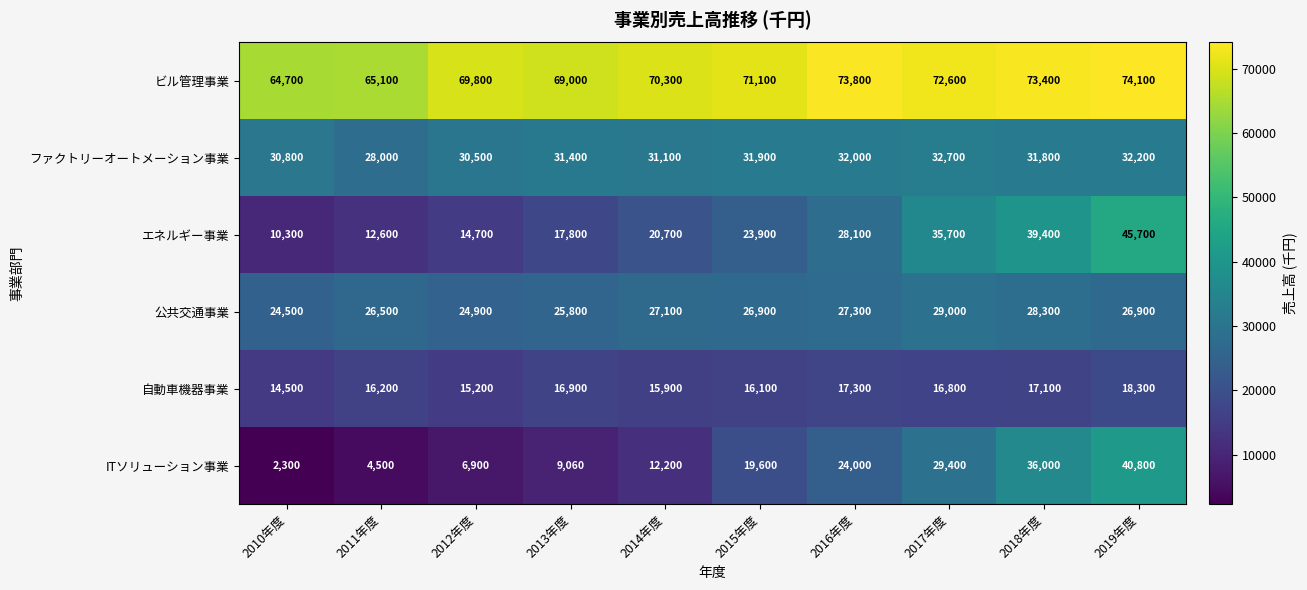

At which label is ファクトリーオートメーション事業 closest to 30350?

2012年度